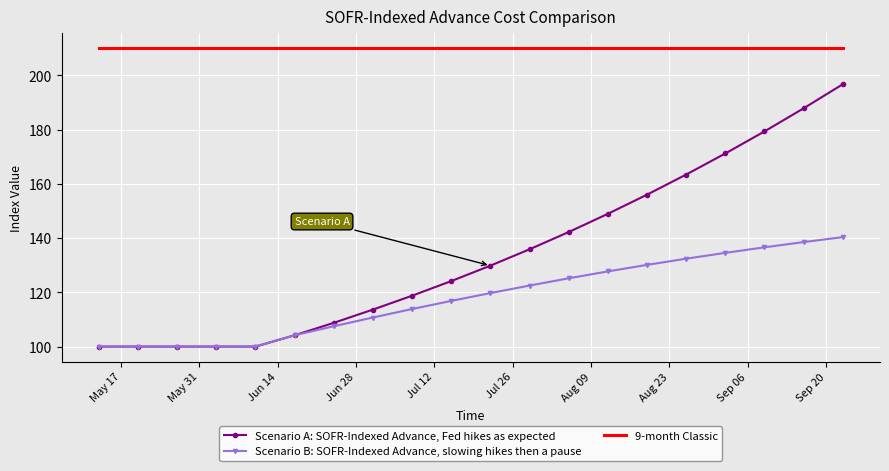

Which series has the largest total across all categories?

9-month Classic